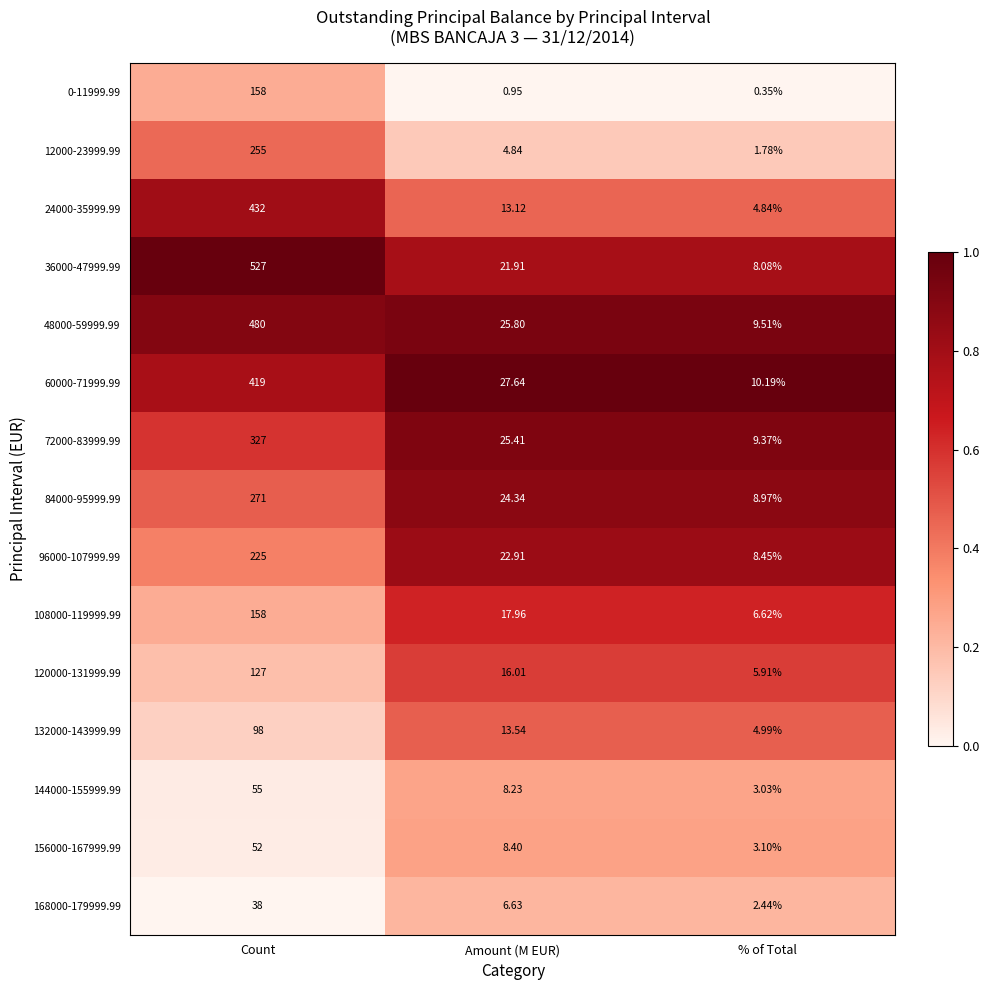

Which series has the widest spread of values?

36000-47999.99